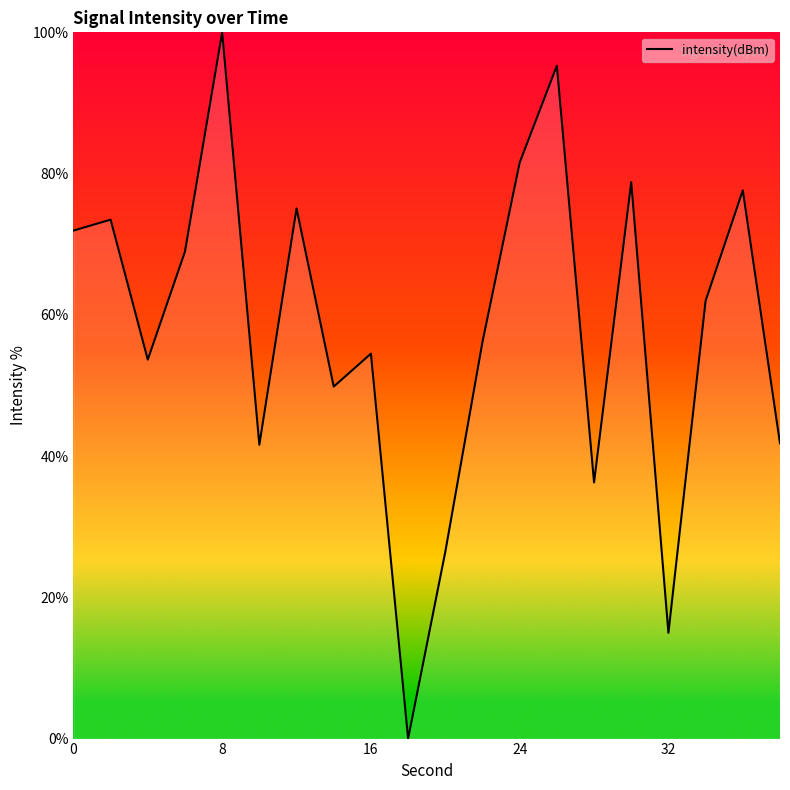

What is the maximum value shown in the chart?

100.0